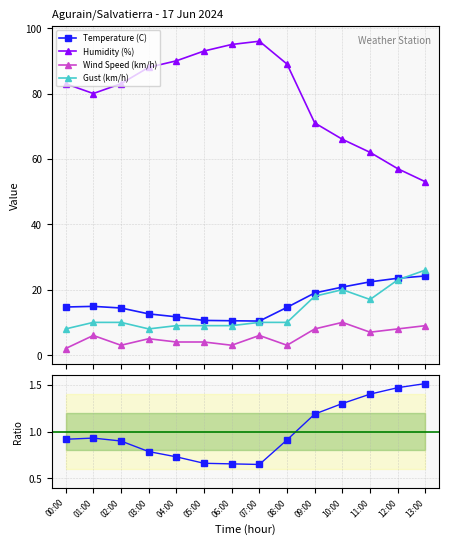

Which category has the lowest value in the Temperature (C) series?

07:00